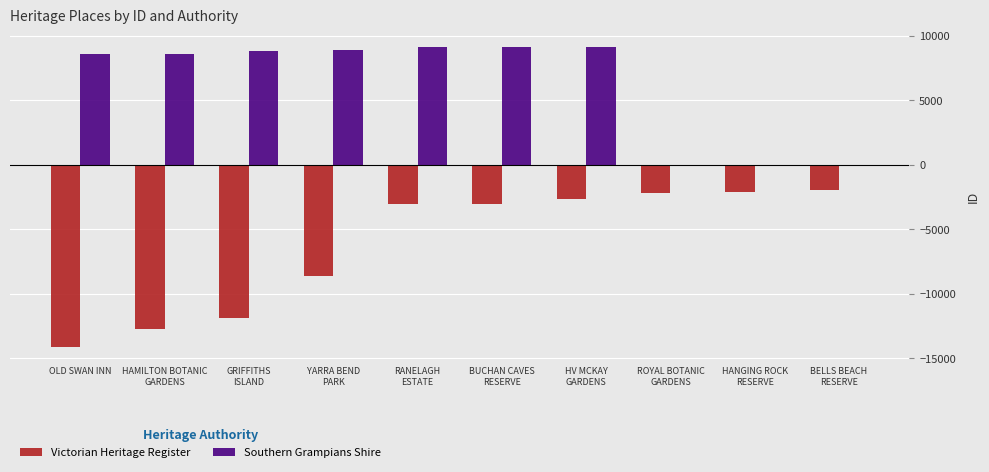

What is the sum of the Victorian Heritage Register values at RANELAGH
ESTATE and BELLS BEACH
RESERVE?

-4976.2